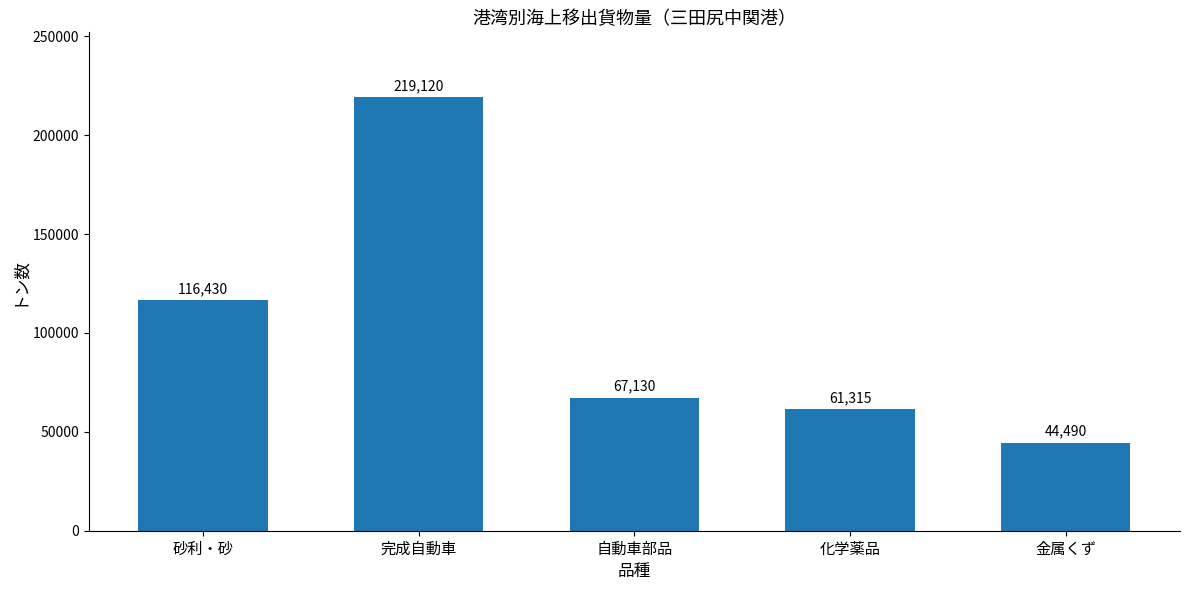

What is the maximum value shown in the chart?

219120